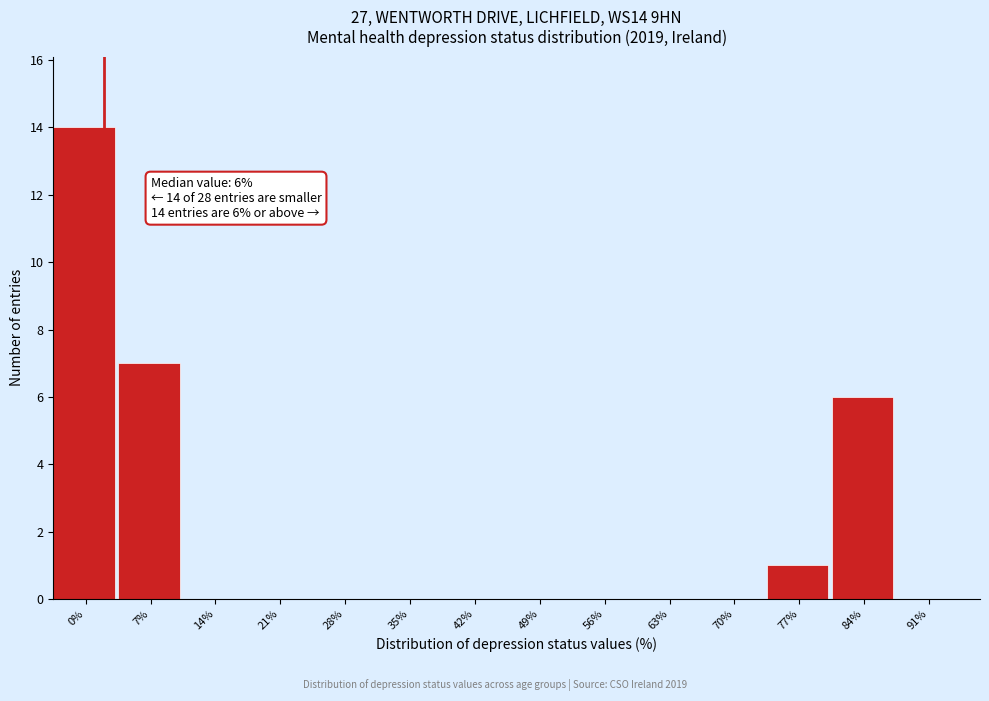

Reading left to right, what are all the values shown in this chart?

0%=14	7%=7	14%=0	21%=0	28%=0	35%=0	42%=0	49%=0	56%=0	63%=0	70%=0	77%=1	84%=6	91%=0